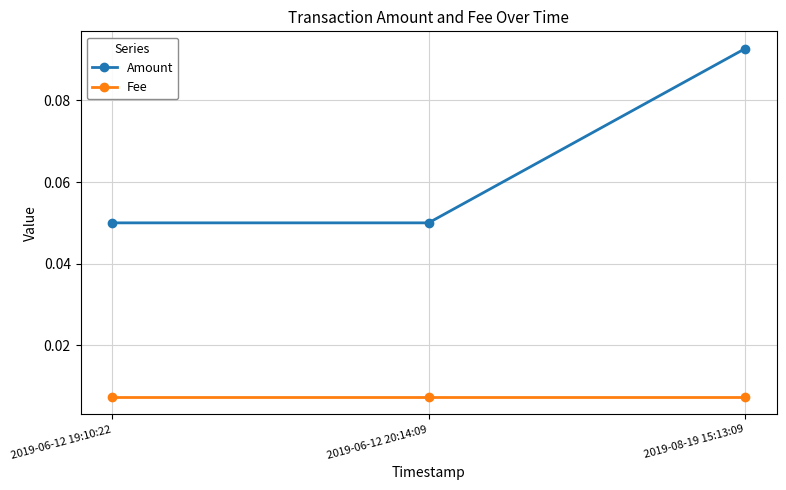

At 2019-06-12 19:10:22, list the series in order from largest to smallest.

Amount, Fee